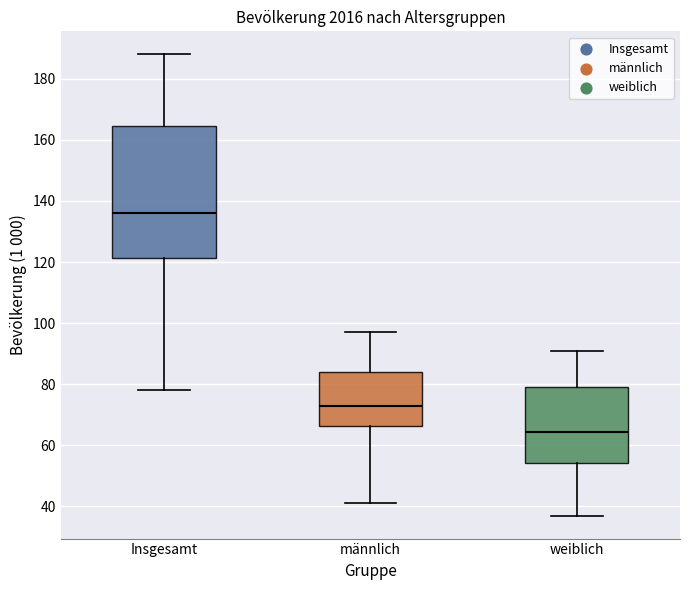

Comparing the boxes themselves (not the whiskers), which one is the tallest?

Insgesamt